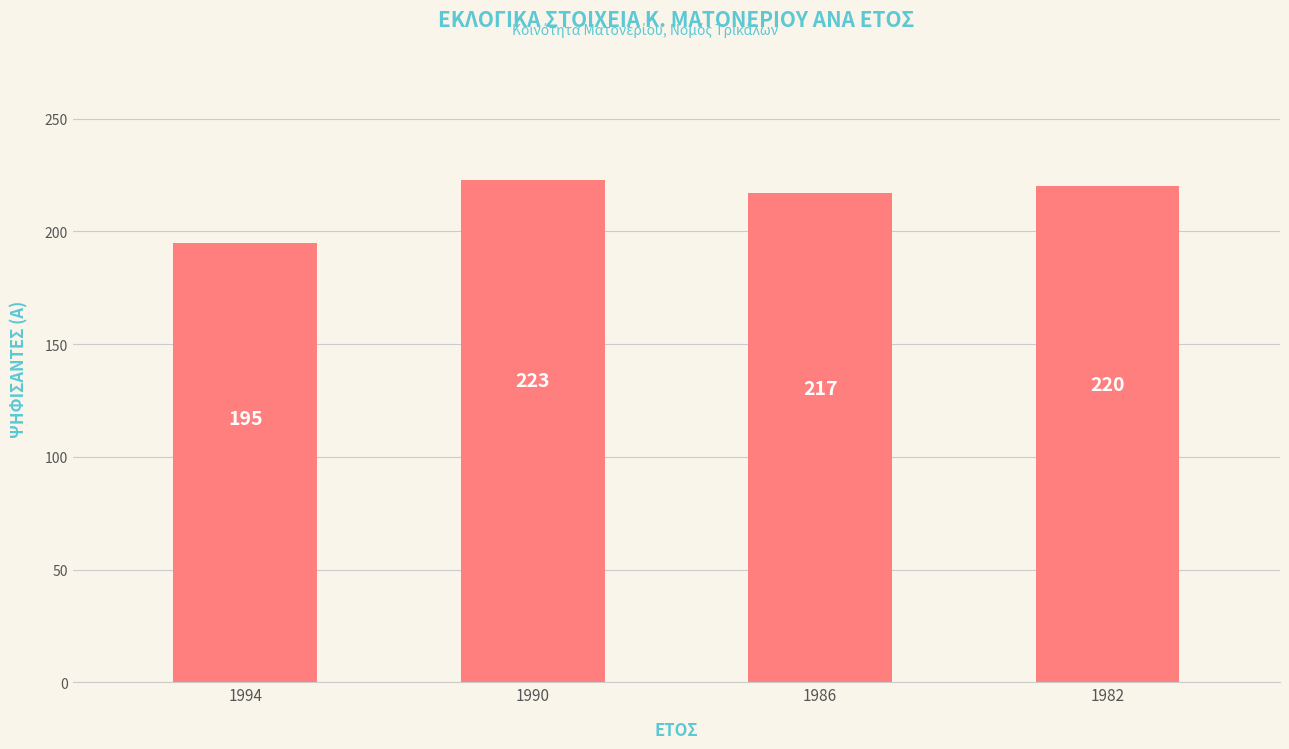

Are the bars grouped side by side (vs. stacked)?

No